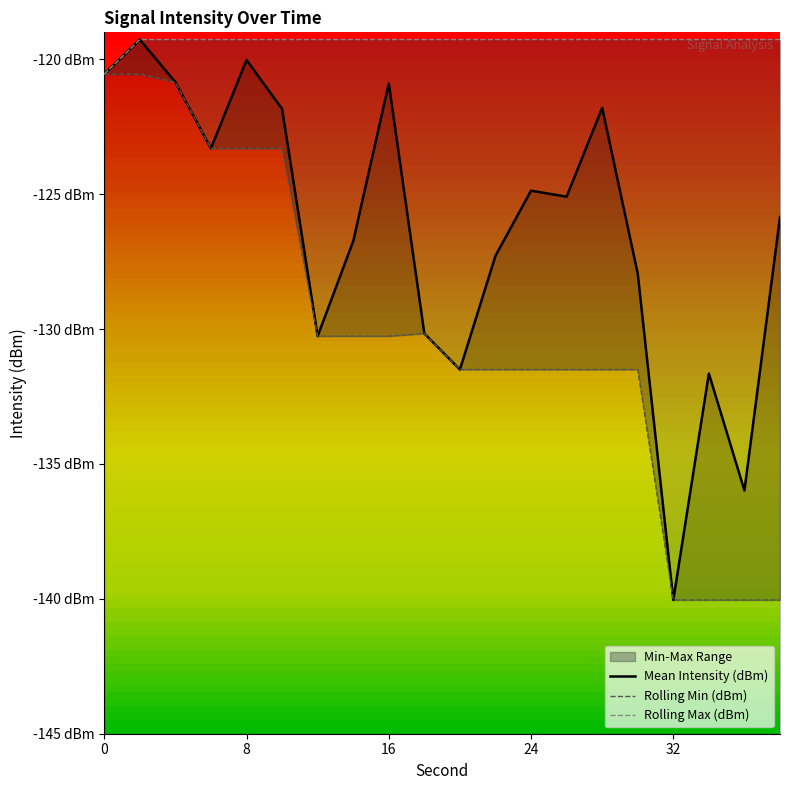

Is the value of Rolling Max (dBm) at 34 greater than the value of Rolling Min (dBm) at 14?

Yes